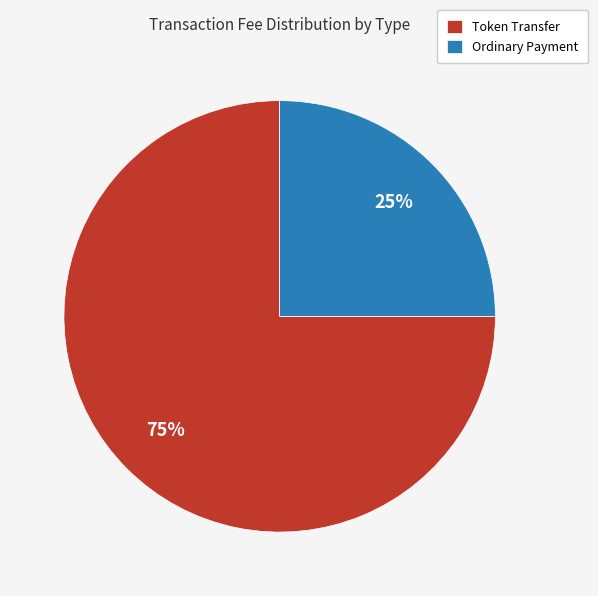

Rank the categories by value from lowest to highest.

Ordinary Payment, Token Transfer